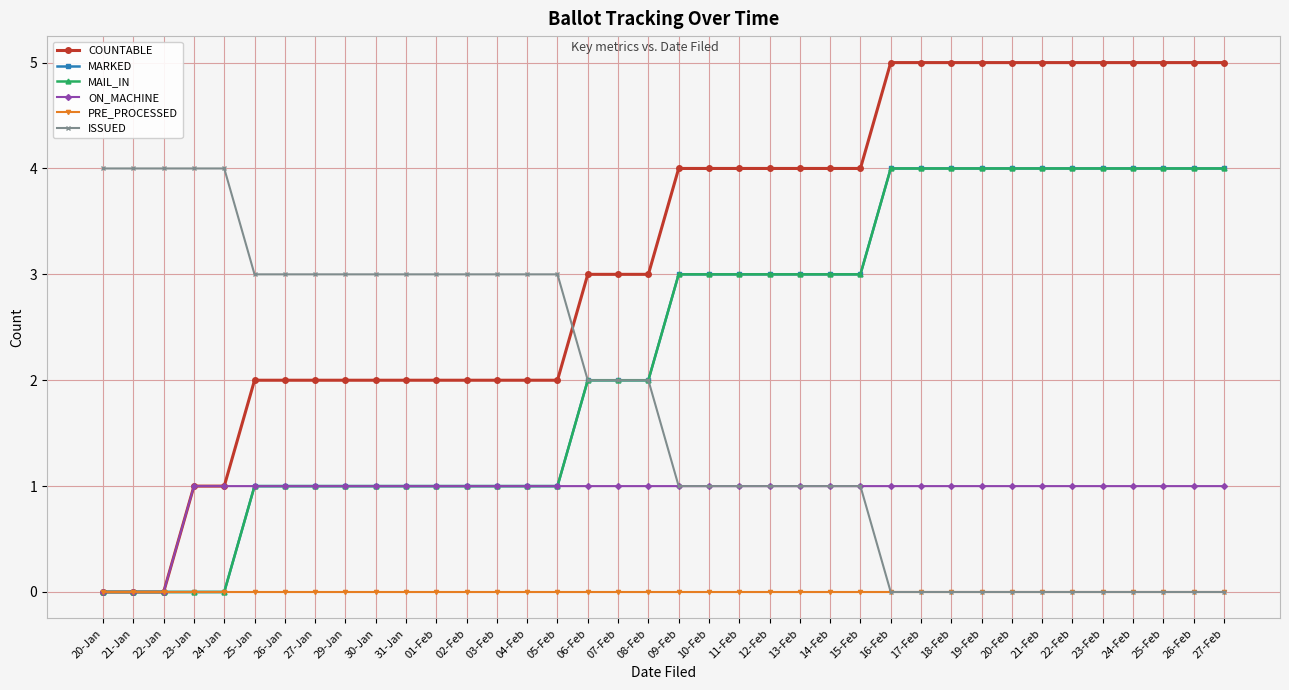

True or false: PRE_PROCESSED has more than 2 interior local peaks.

False